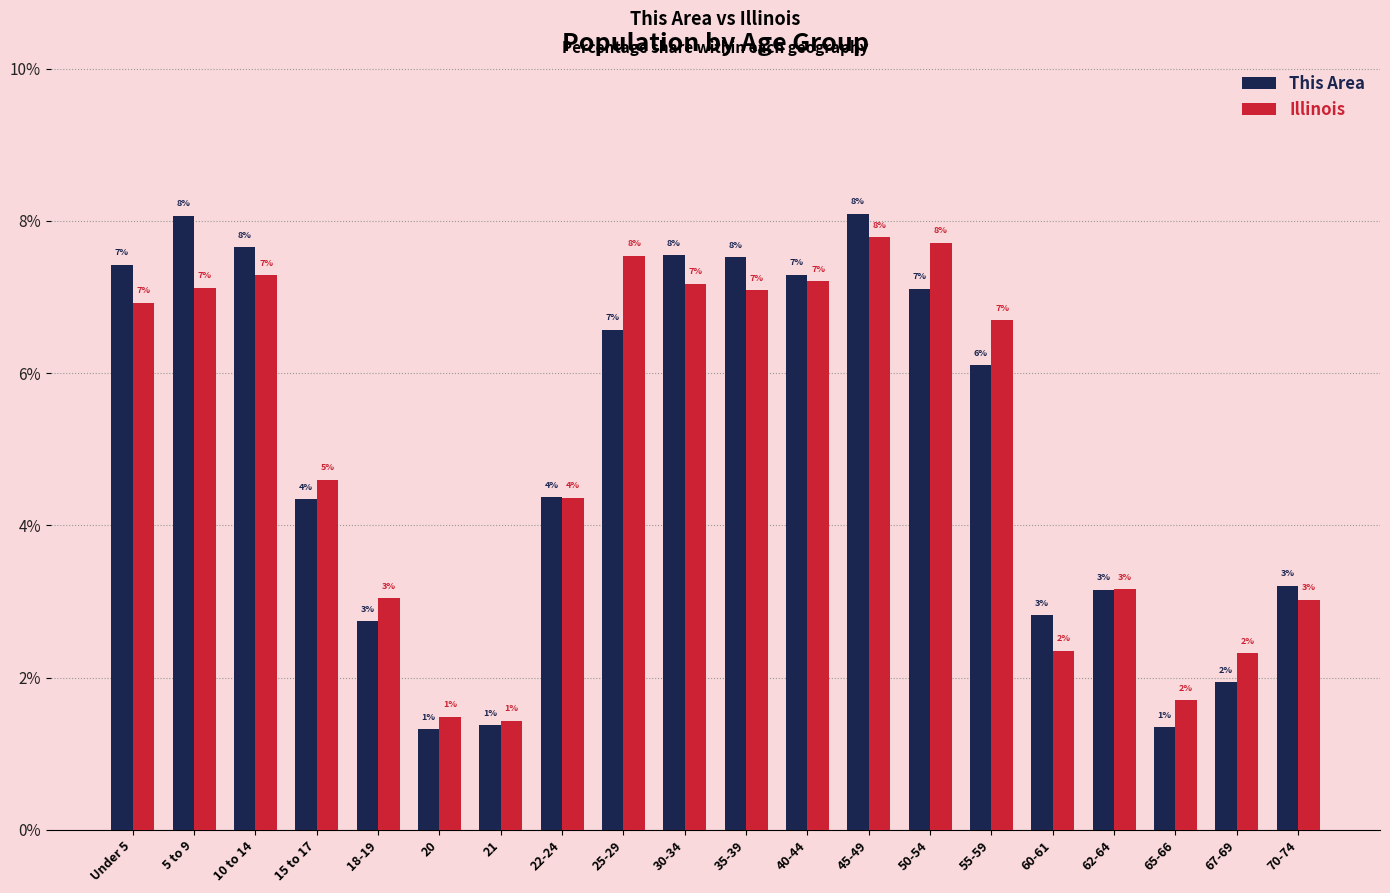

What is the difference between the This Area values at 45-49 and 40-44?

0.8